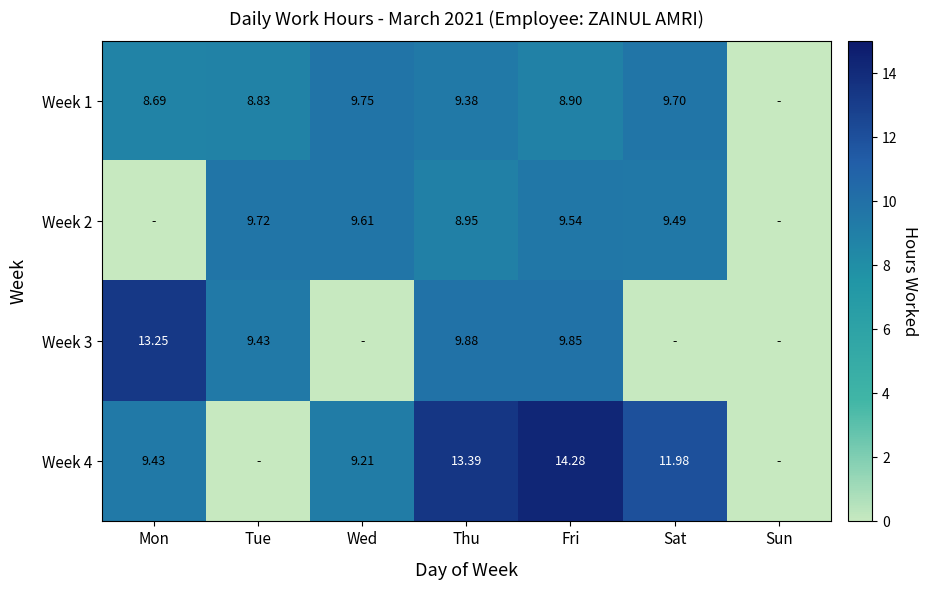

Is the value of Week 3 at Tue greater than the value of Week 4 at Wed?

Yes